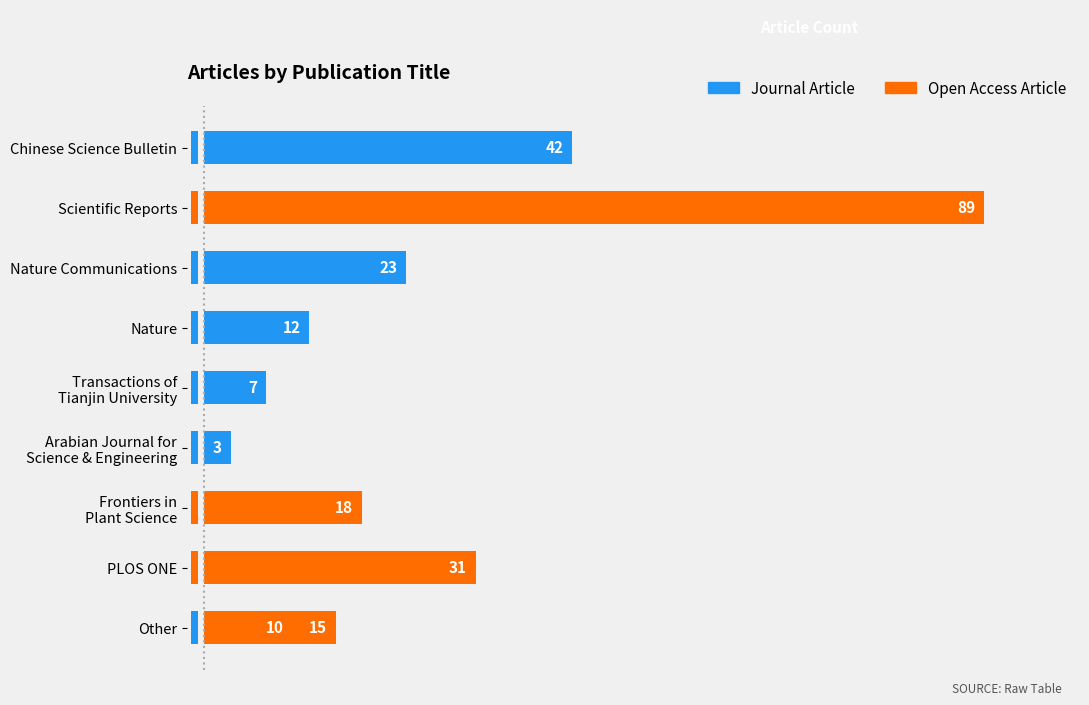

Which series has the widest spread of values?

Open Access Article